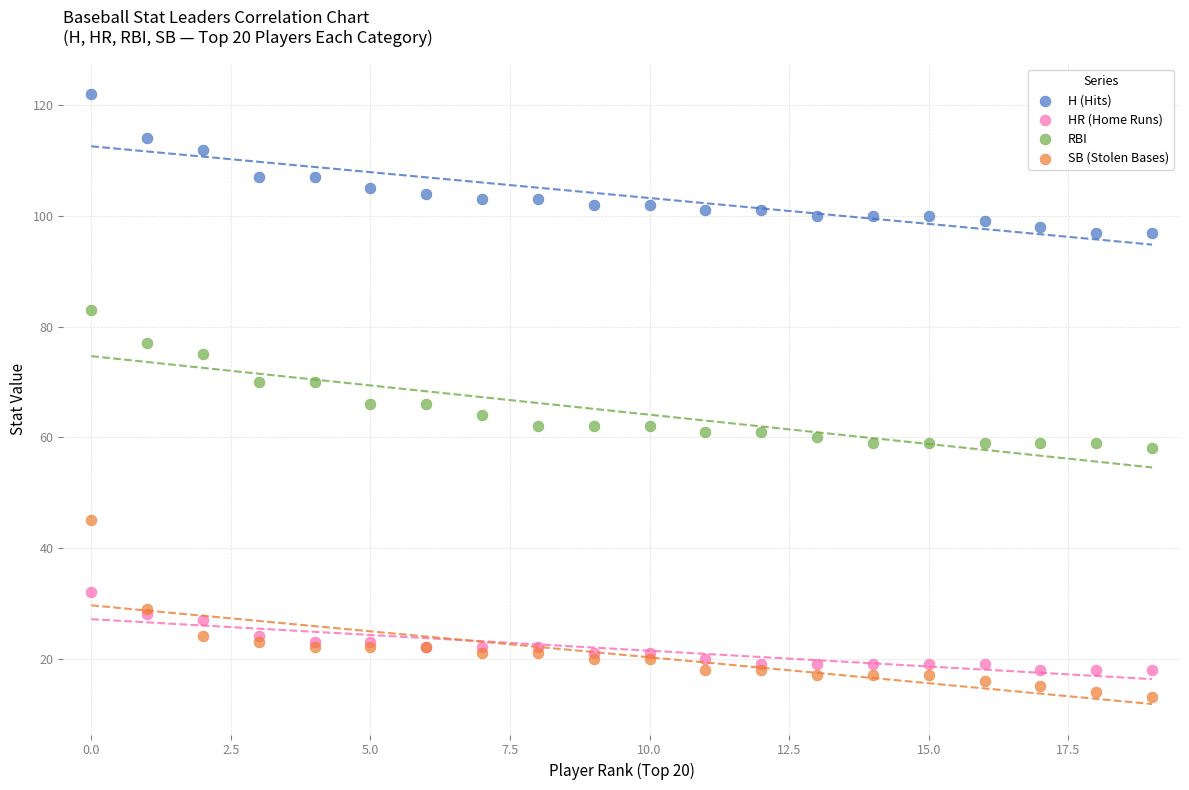

What are all the series names shown in the legend?

H (Hits), HR (Home Runs), RBI, SB (Stolen Bases)